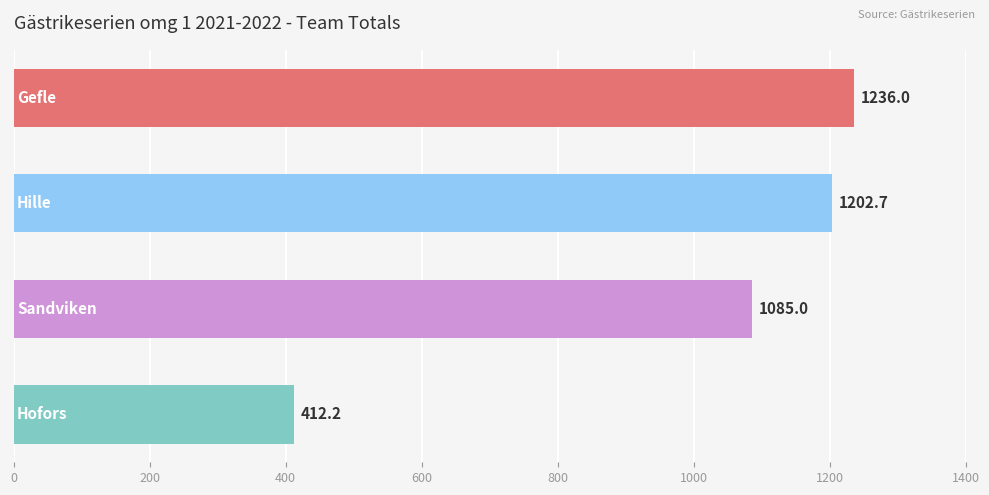

What is the value of the 3rd bar from the top?

1085.0